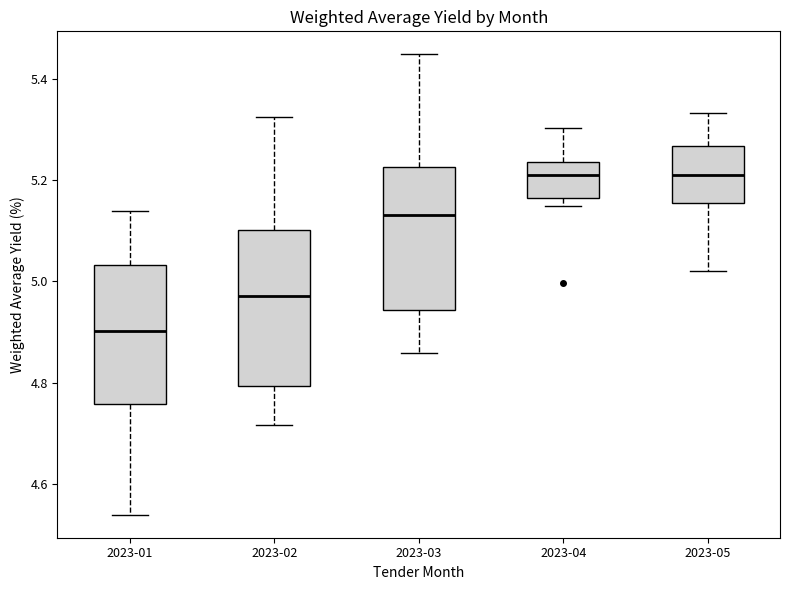

Which box's median line is the lowest?

2023-01